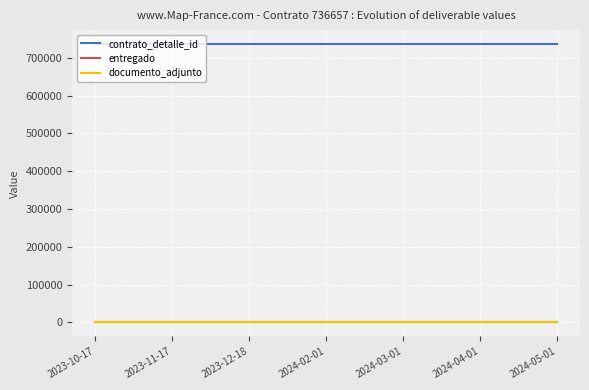

What is the total value across all series at 2024-02-01?

736659